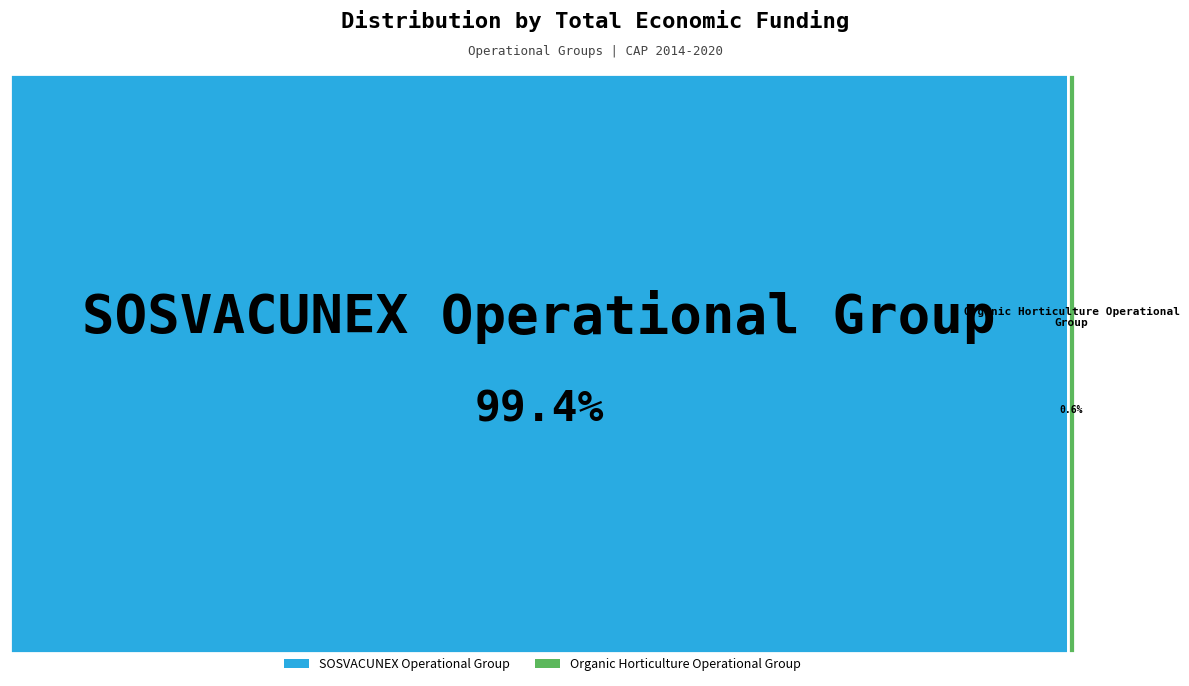

To the nearest percent, what percentage of the pie is SOSVACUNEX Operational Group?

99%